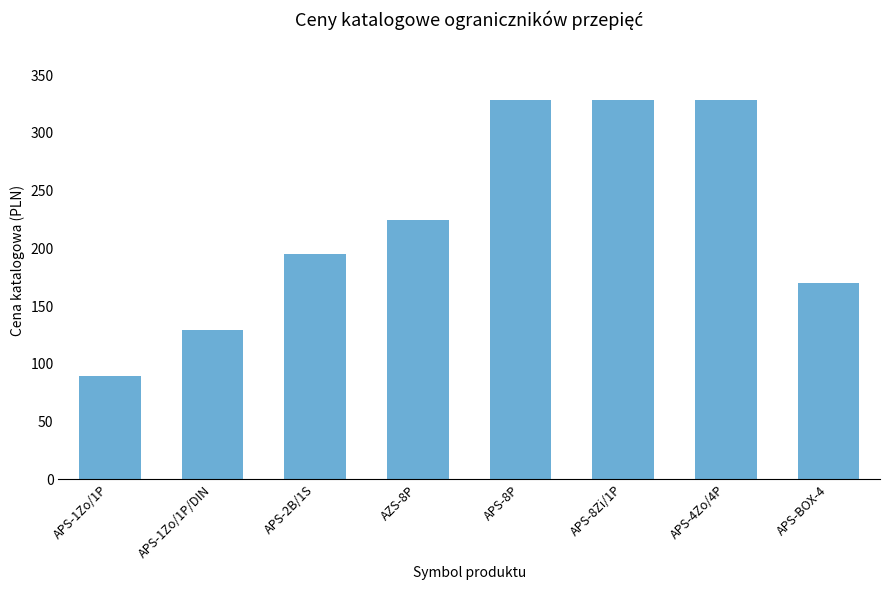

The value at APS-1Zo/1P is 89. True or false?

True